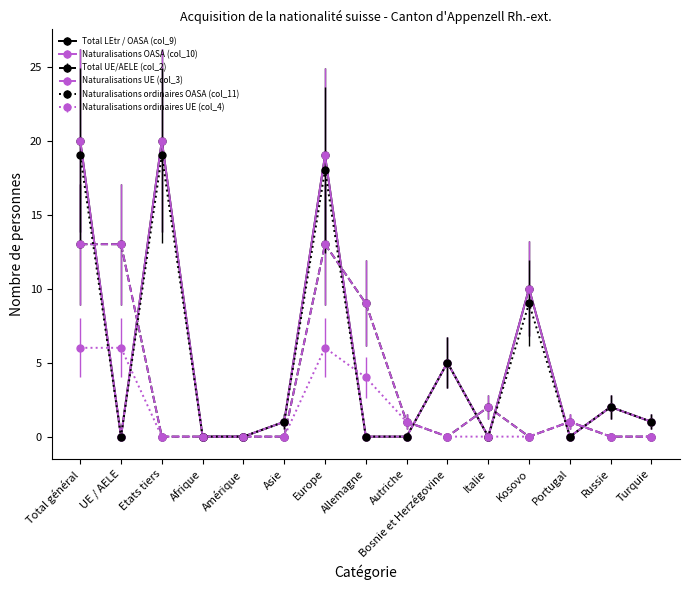

Which series has the widest spread of values?

Total LEtr / OASA (col_9)